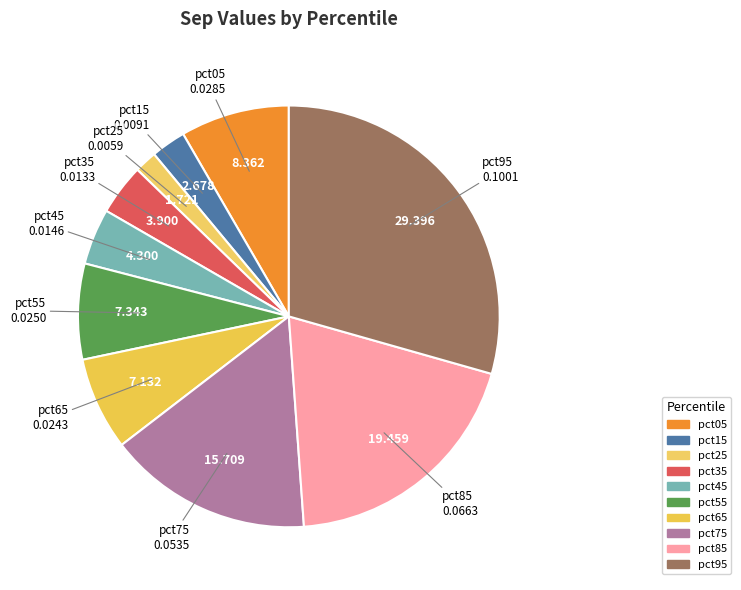

Count the number of slices in the pie.

10